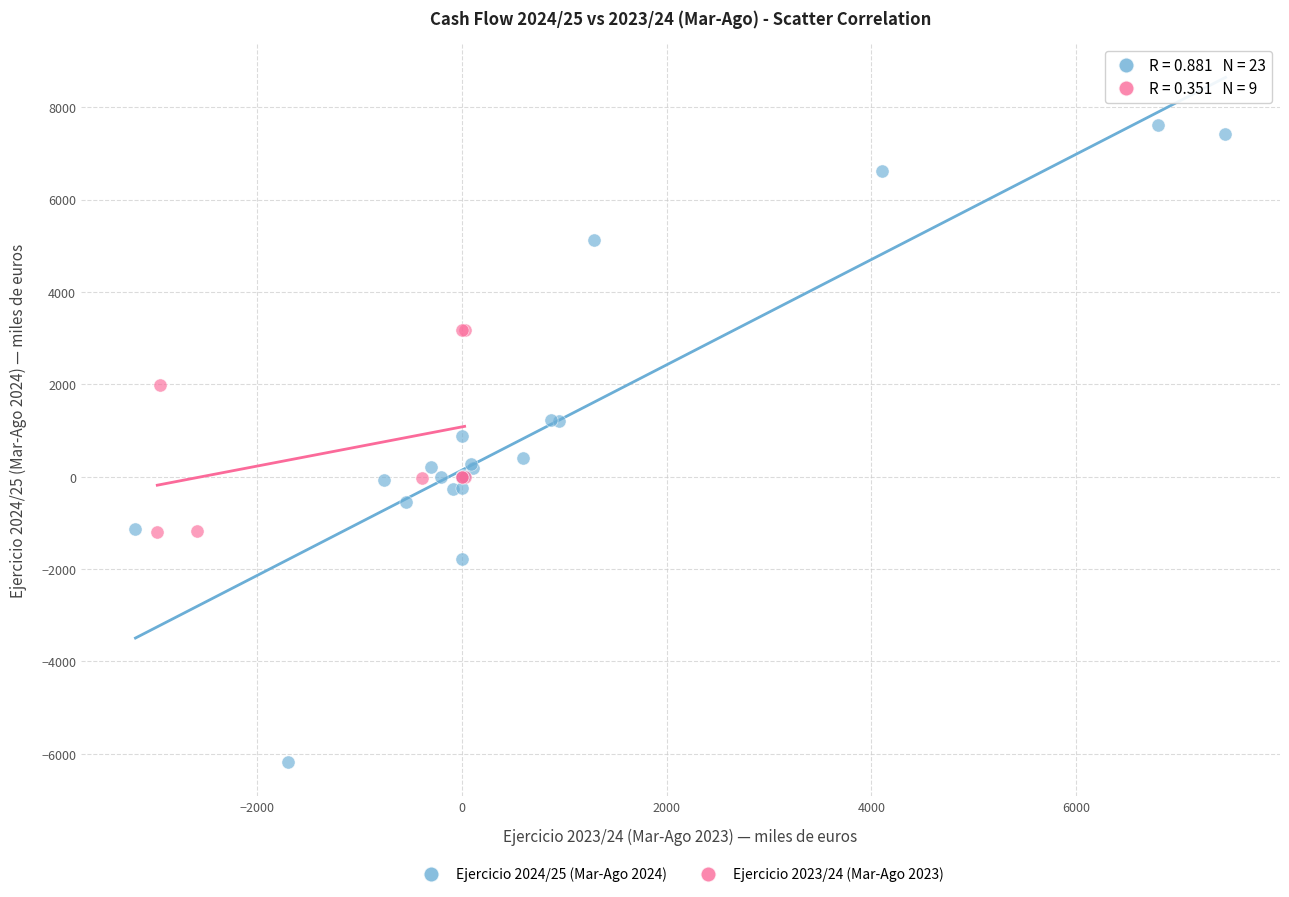

Which series contains the highest Y value?

Ejercicio 2024/25 (Mar-Ago 2024)